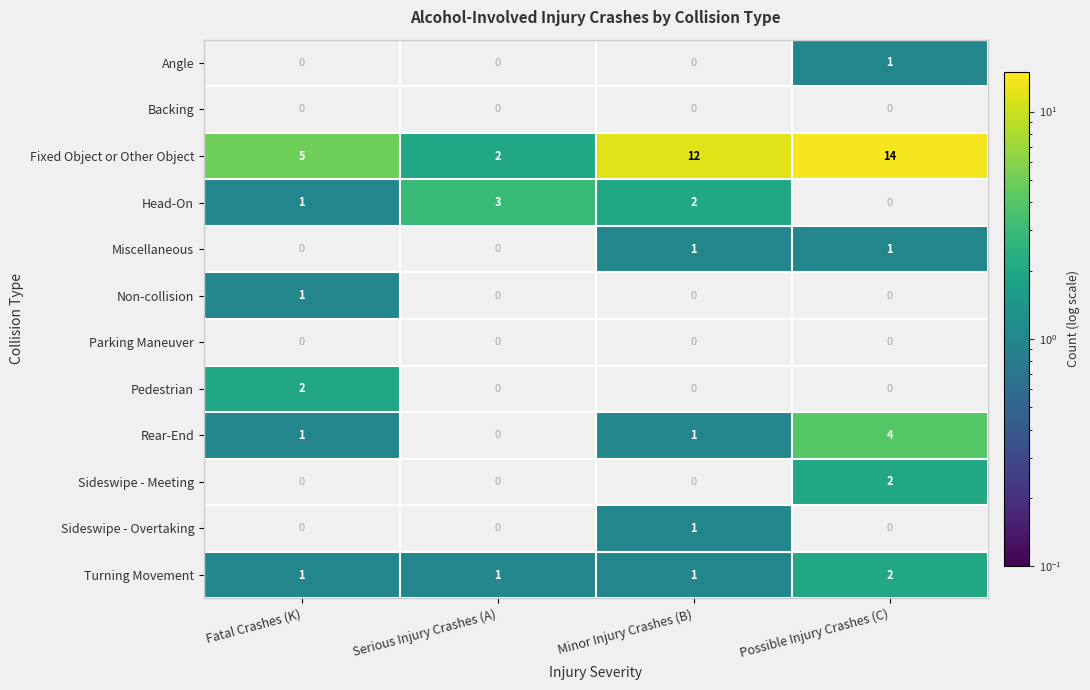

How many Non-collision values are between 0 and 1?

4